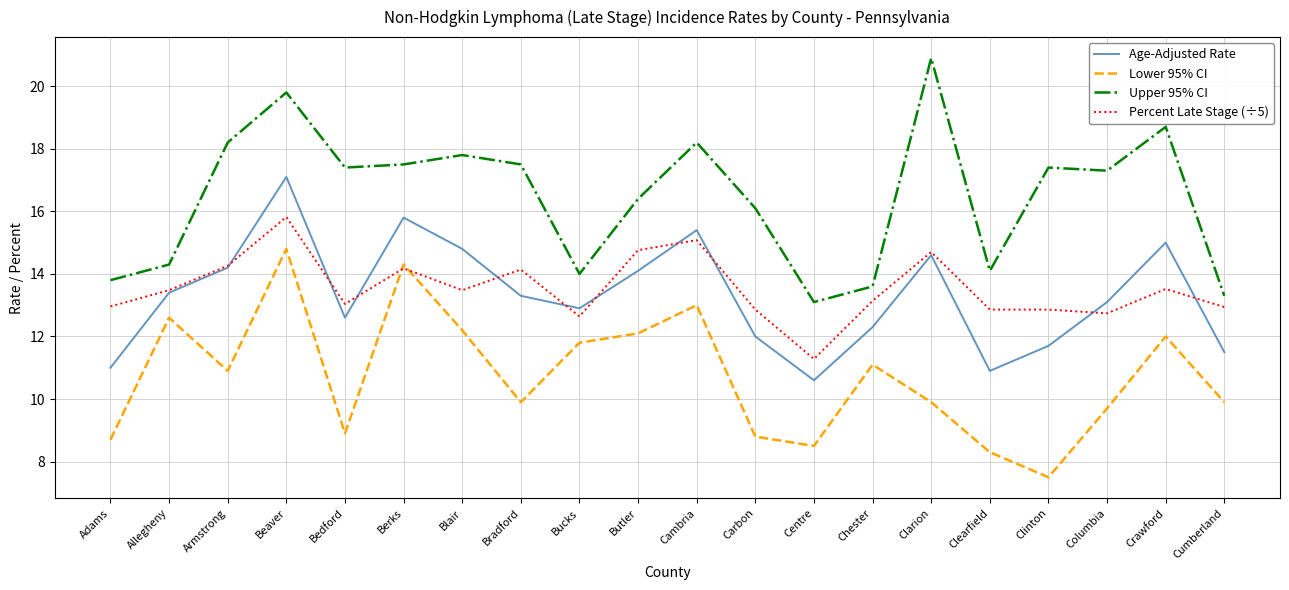

Which label corresponds to the largest value in the chart?

Clarion